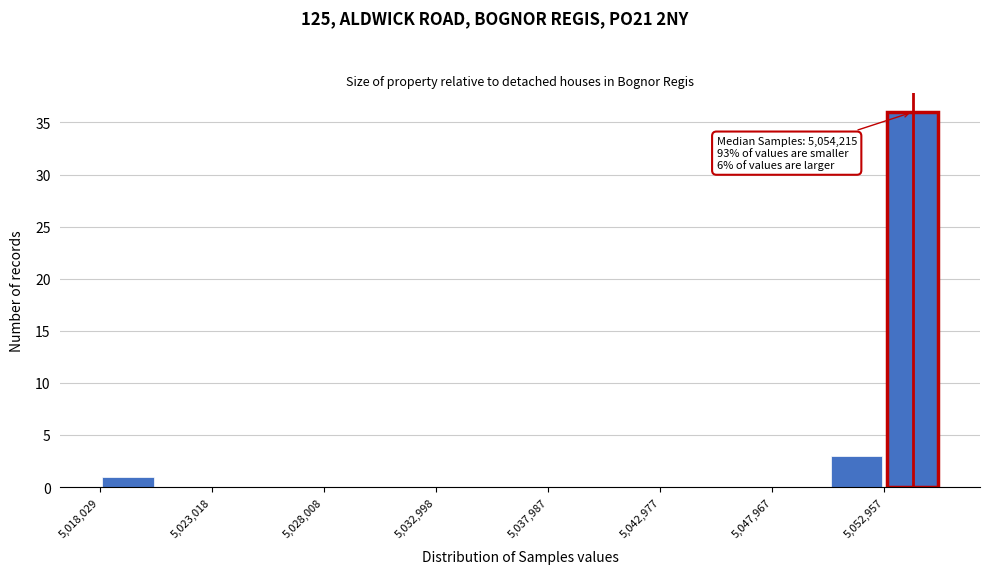

Over which range of the x-axis is the bar tallest?

5053000 to 5055500